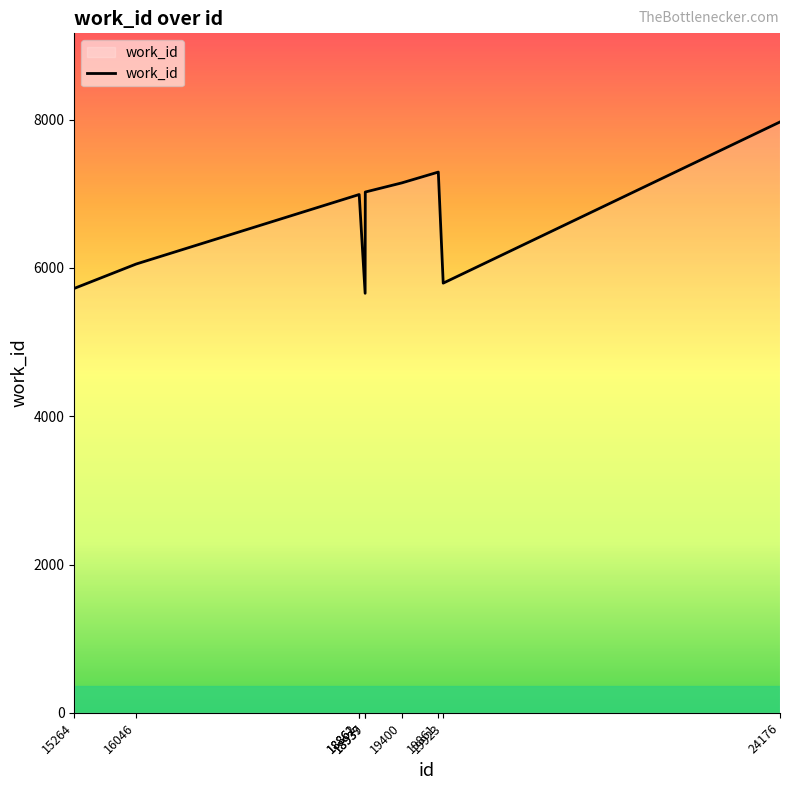

True or false: there are more than 2 points higher than both neighbors.

False